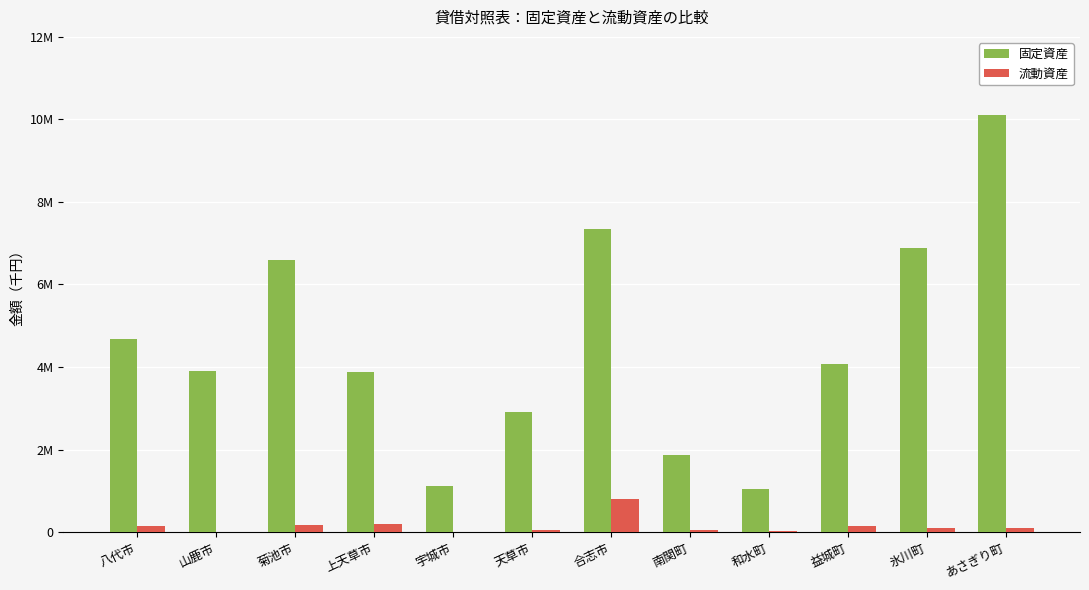

True or false: 流動資産 has a value of 37372 at 氷川町.

False